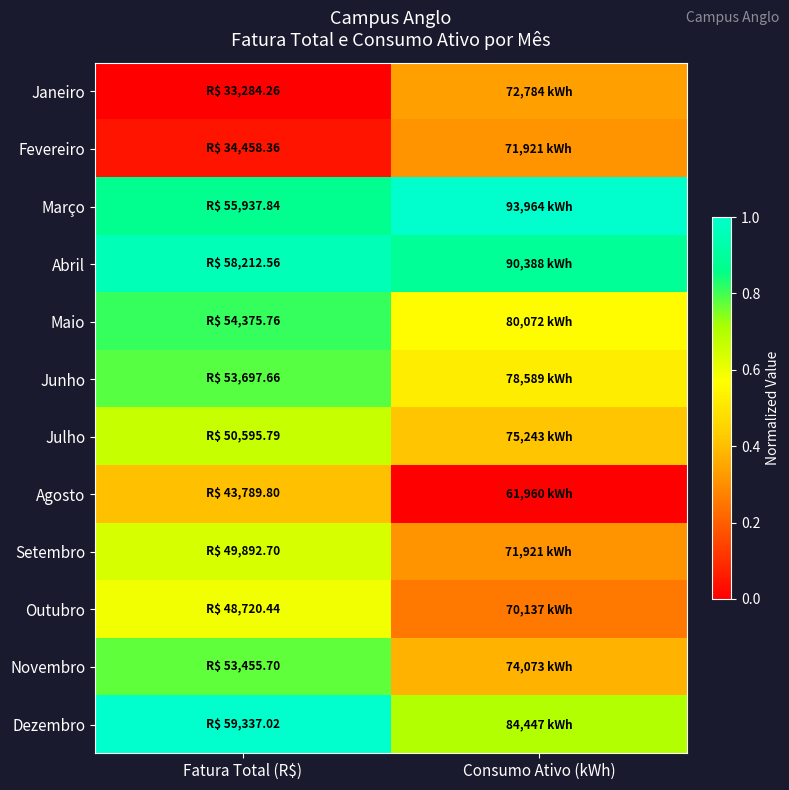

How many distinct data groups are displayed?

12